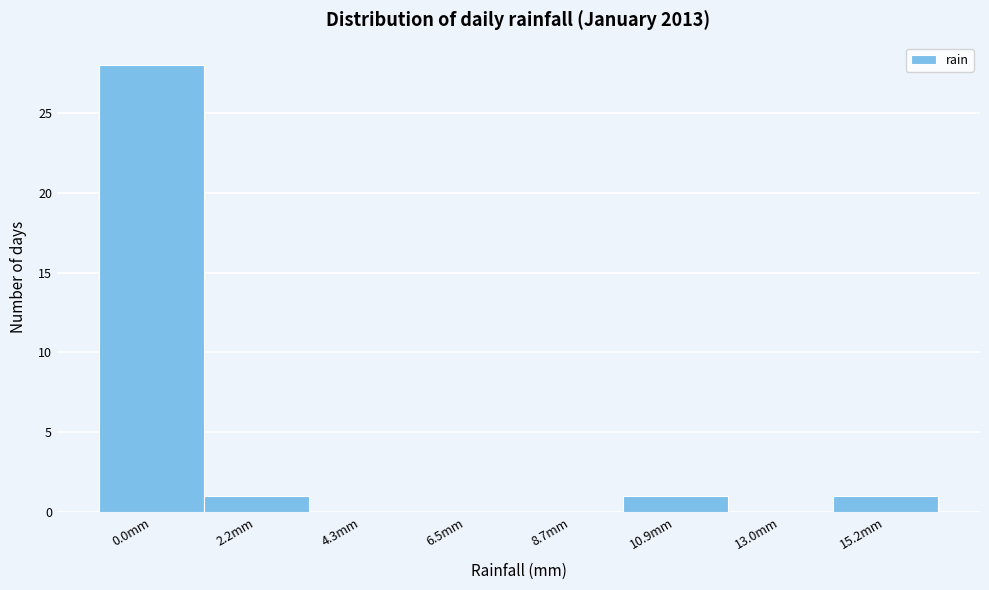

Reading left to right, extract all data points from this chart.

0.0mm=28	2.2mm=1	4.3mm=0	6.5mm=0	8.7mm=0	10.9mm=1	13.0mm=0	15.2mm=1